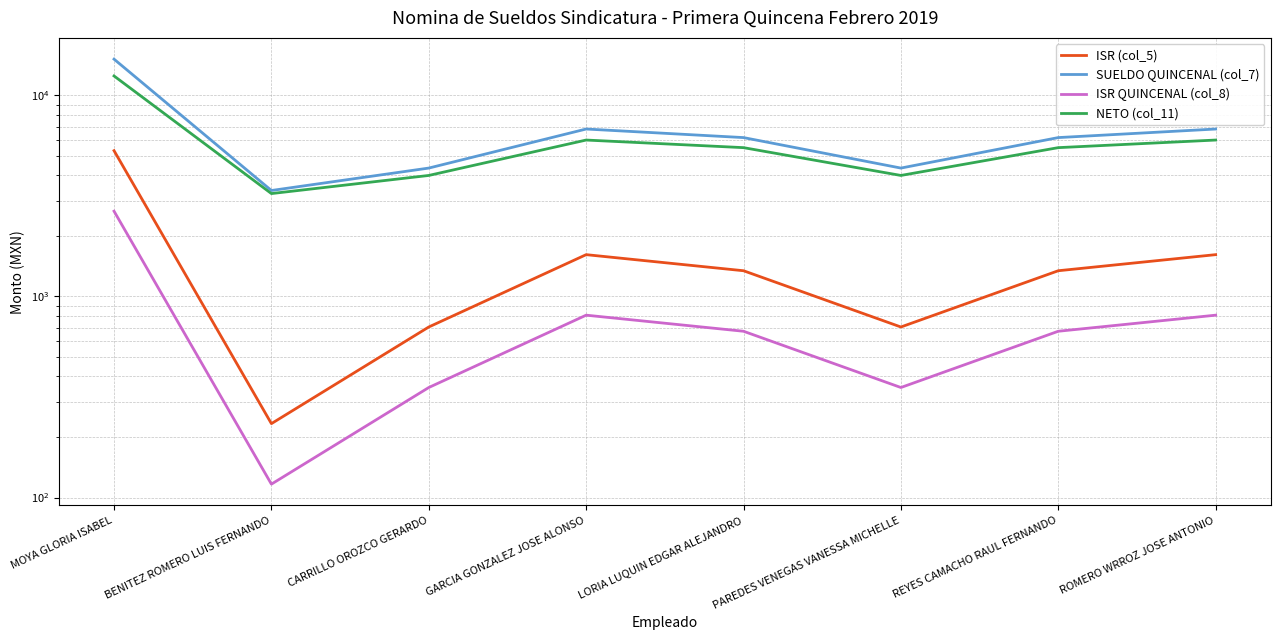

What is the difference between the second highest and minimum values in the ISR QUINCENAL (col_8) series?

690.8